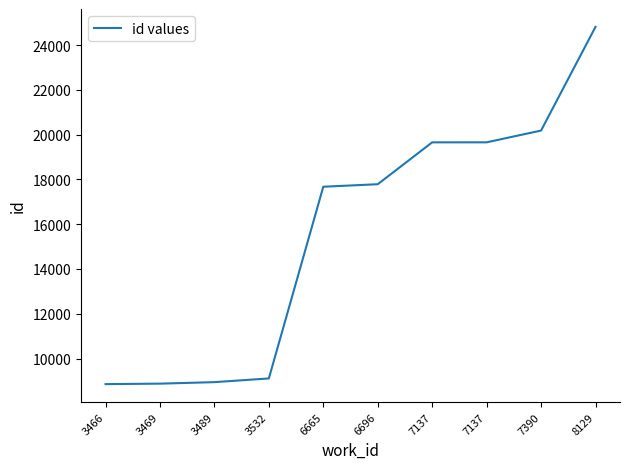

True or false: there are more than 1 points higher than both neighbors.

False